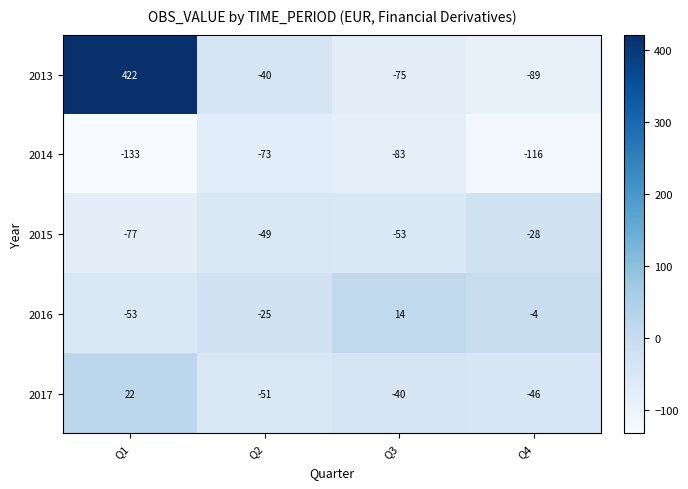

Is it true that 2016 equals -25 at Q2?

True